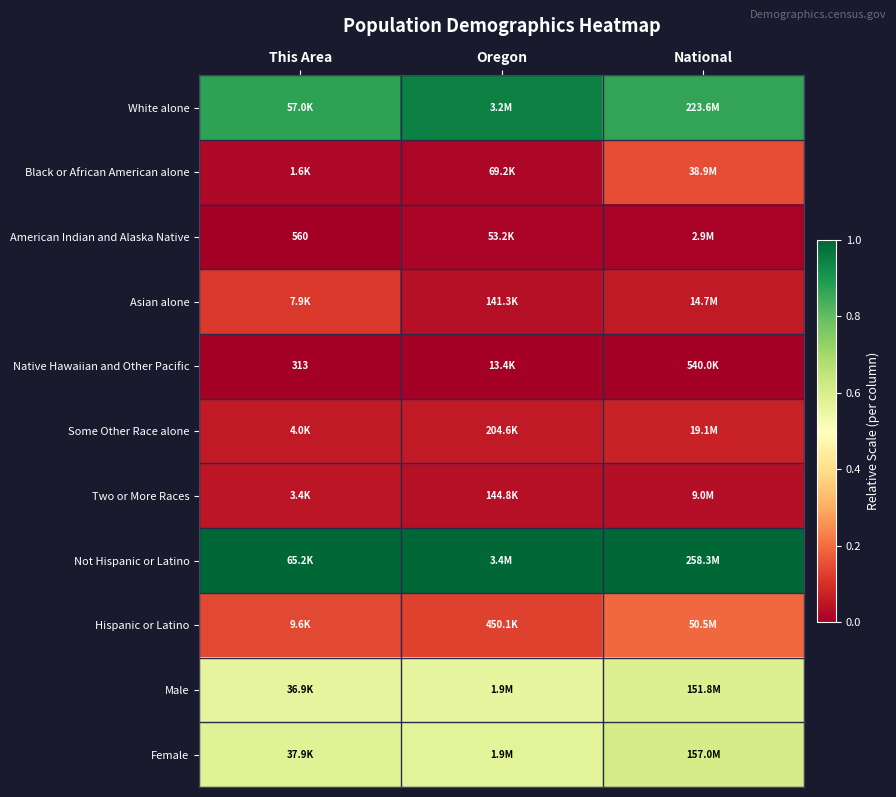

Is the value of Not Hispanic or Latino at Oregon greater than the value of Asian alone at Oregon?

Yes